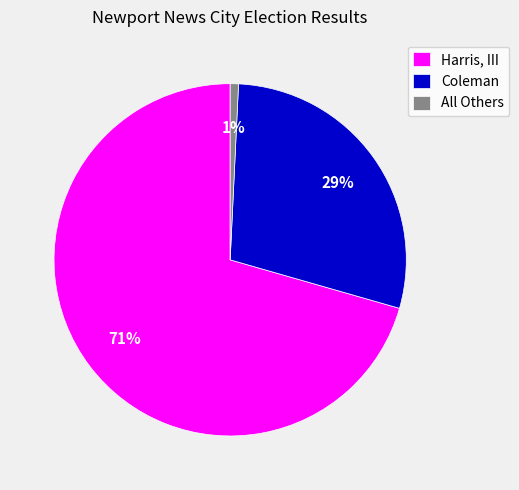

Is the sum of Coleman and Harris, III greater than half?

Yes